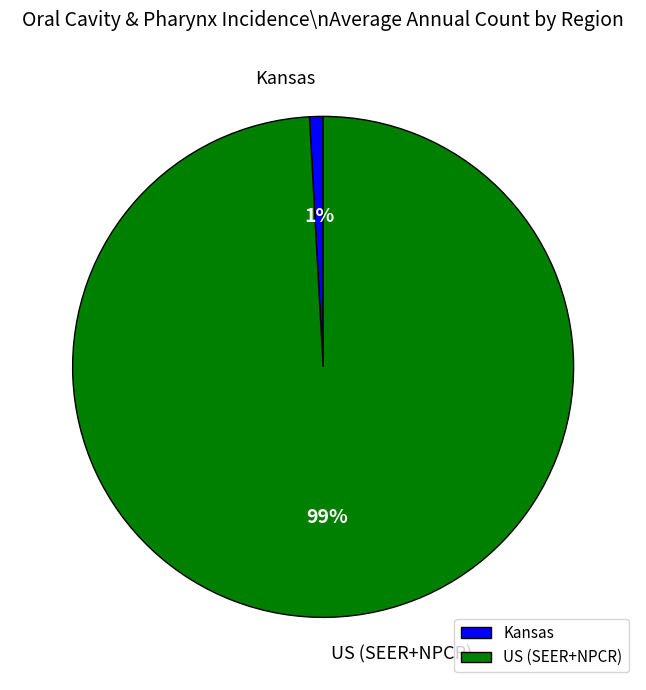

Do Kansas and US (SEER+NPCR) together represent more than half of the pie?

Yes